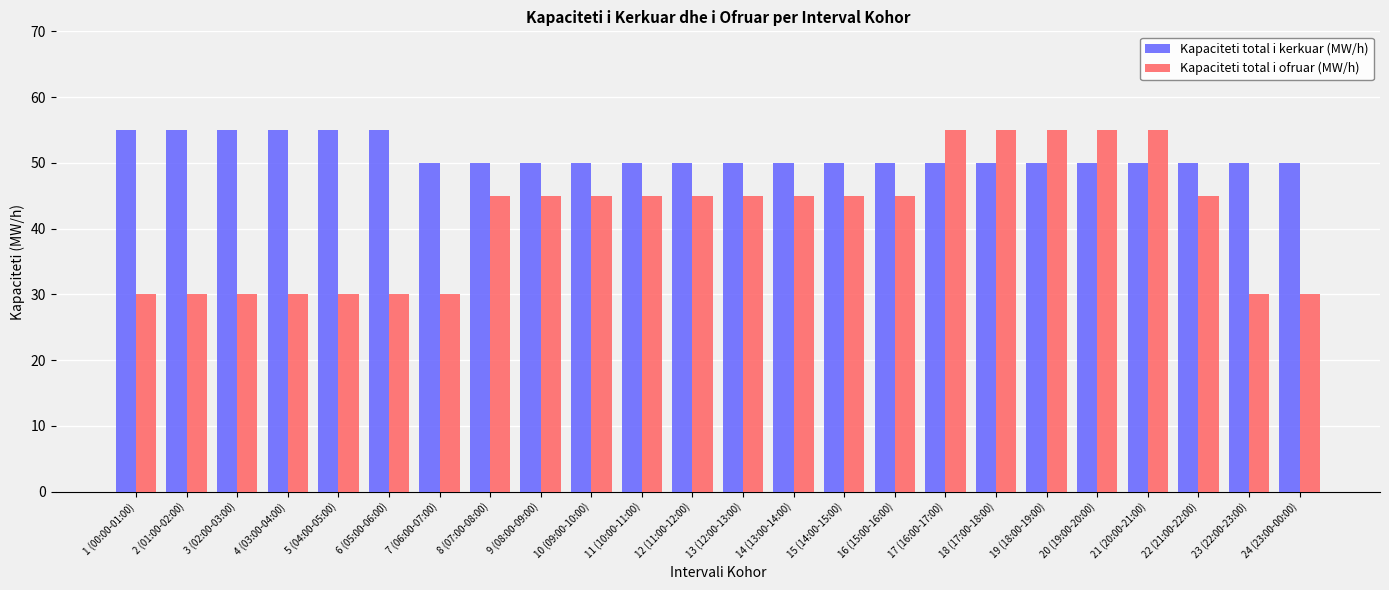

What is the average value of the Kapaciteti total i ofruar (MW/h) series?

41